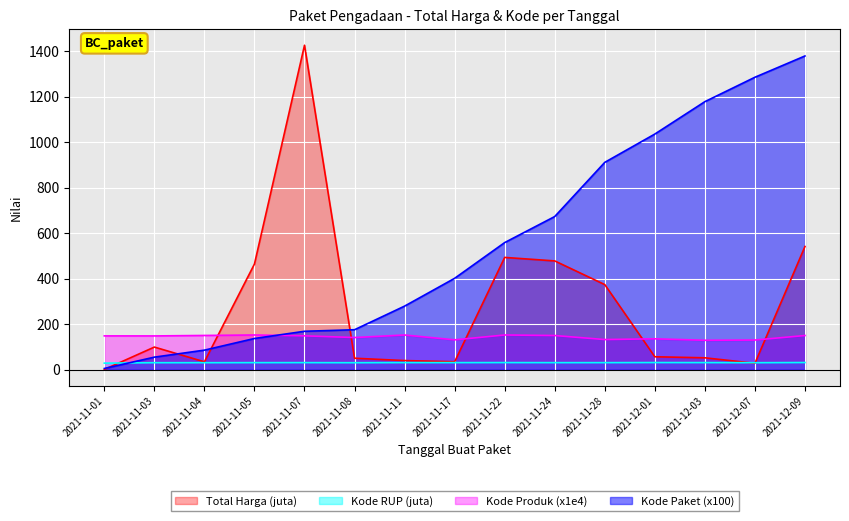

What is the label of the 4th point from the left?

2021-11-05